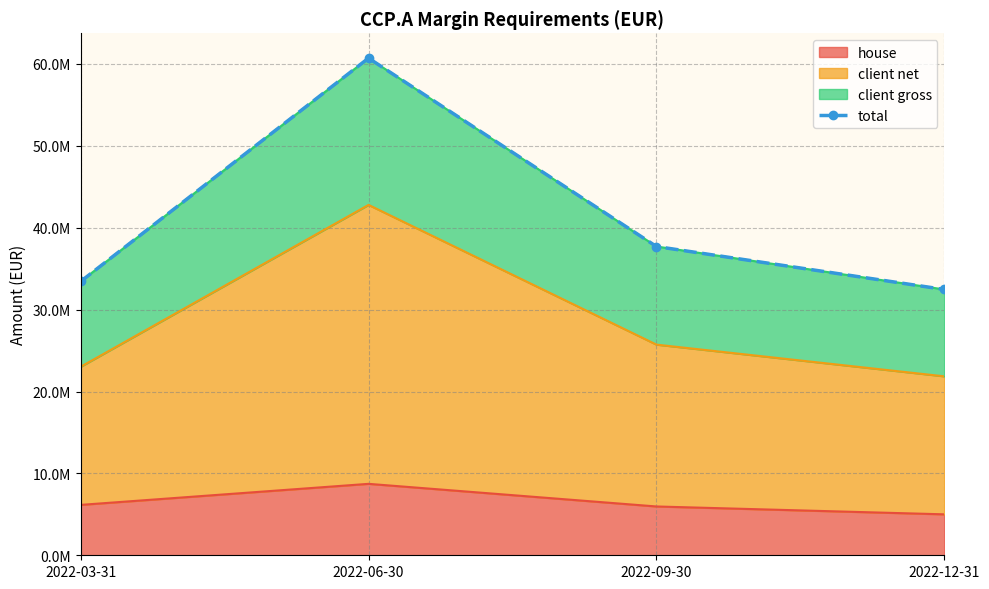

At which category does the chart reach its peak across all series?

2022-06-30